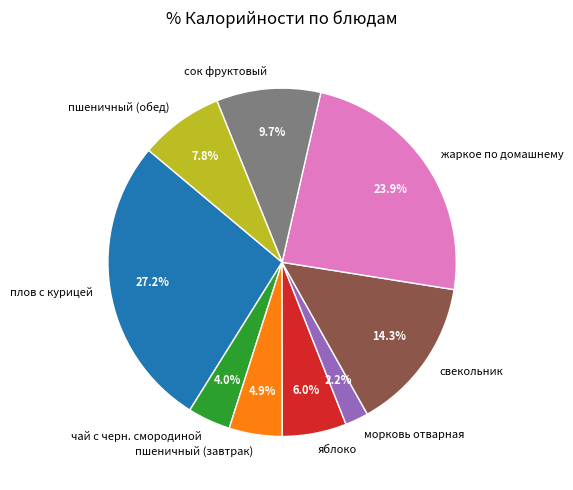

Which category has the biggest portion of the pie?

плов с курицей